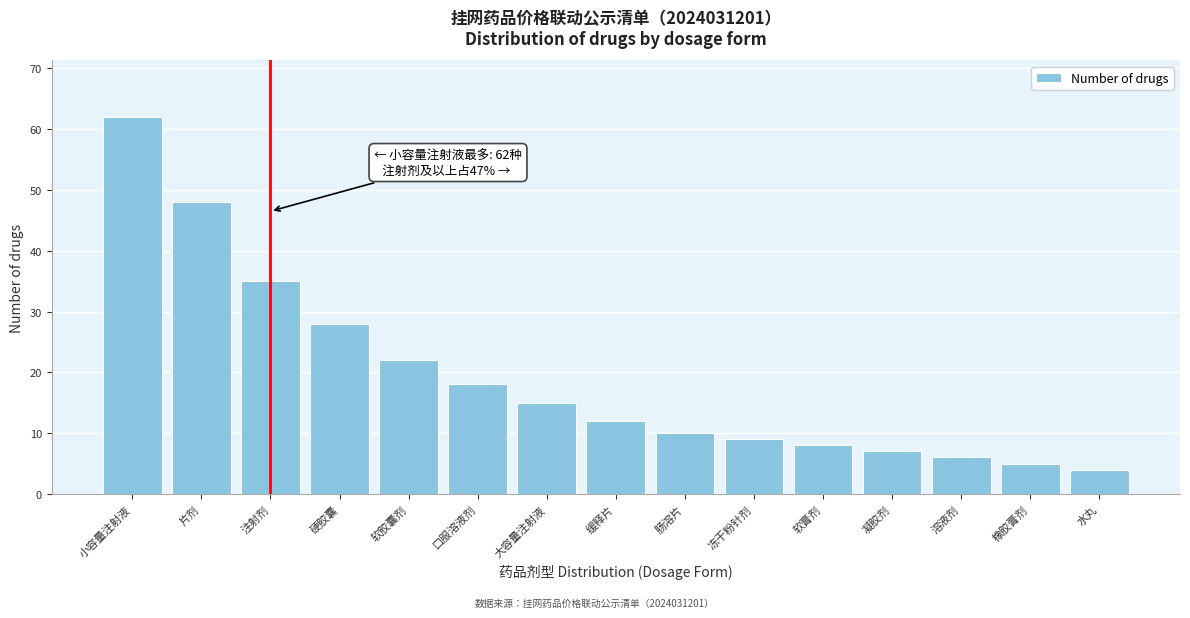

Reading left to right, list all the values displayed in this chart.

小容量注射液=62	片剂=48	注射剂=35	硬胶囊=28	软胶囊剂=22	口服溶液剂=18	大容量注射液=15	缓释片=12	肠溶片=10	冻干粉针剂=9	软膏剂=8	凝胶剂=7	溶液剂=6	橡胶膏剂=5	水丸=4